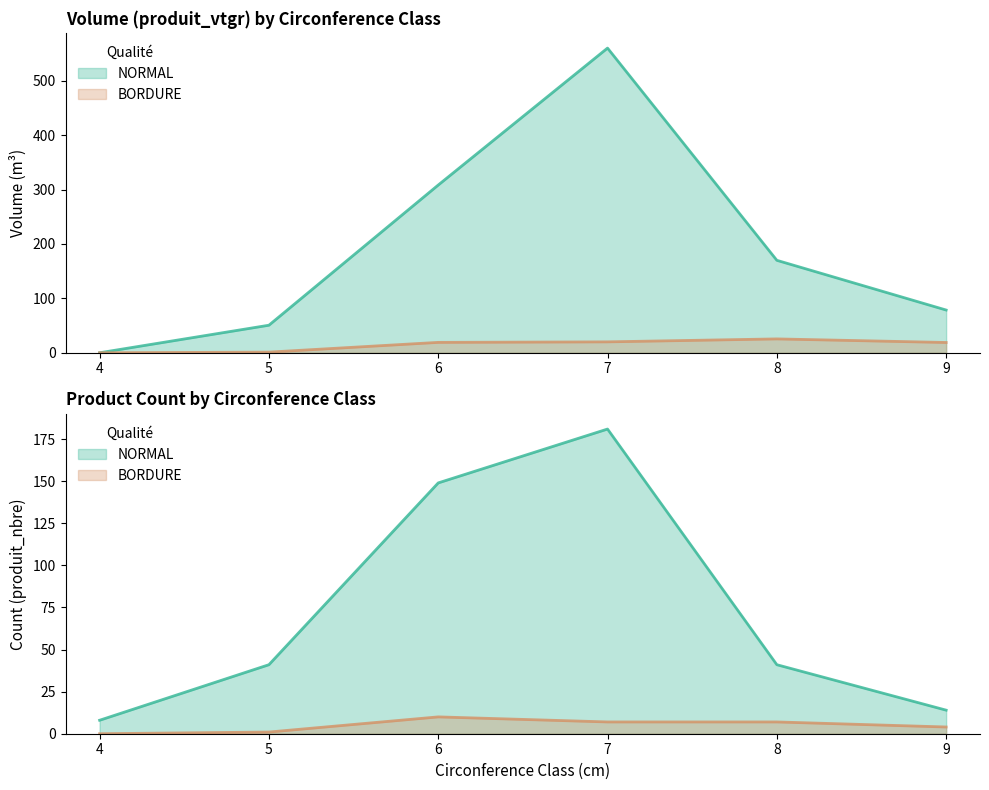

How many lines are shown in the chart?

2